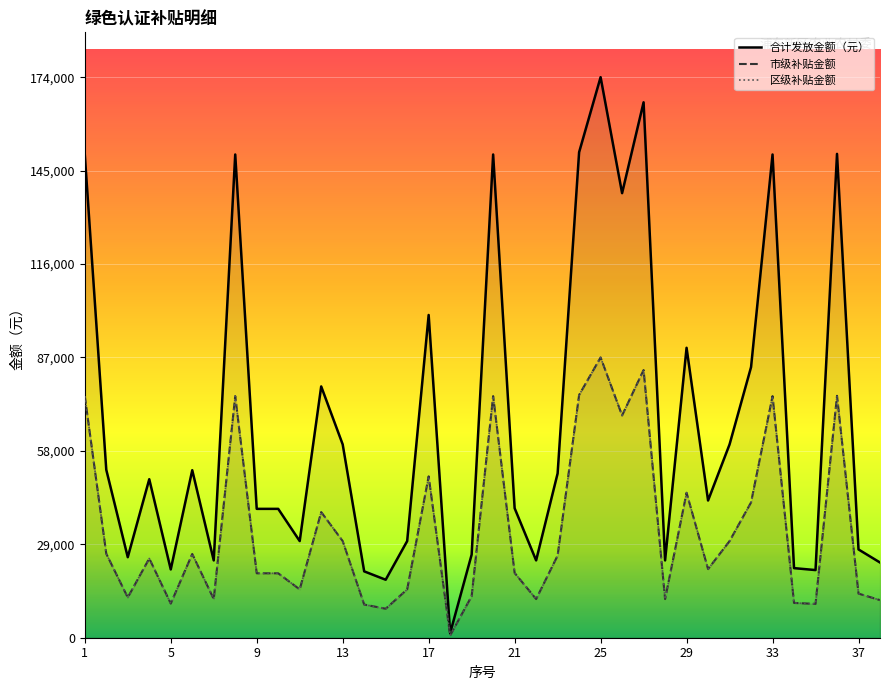

The 合计发放金额（元） series shows 150700 at 24. True or false?

True